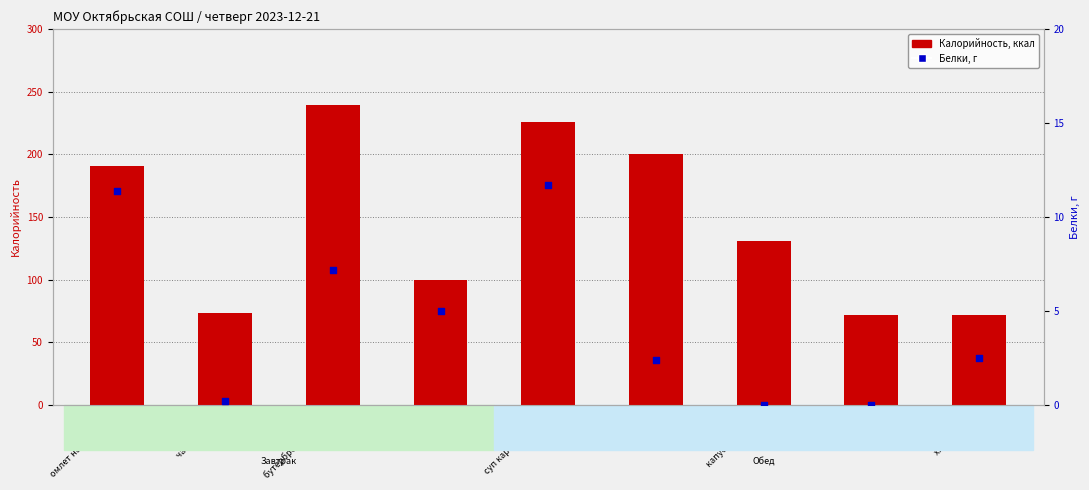

At how many categories does at least one series exceed 84?

6